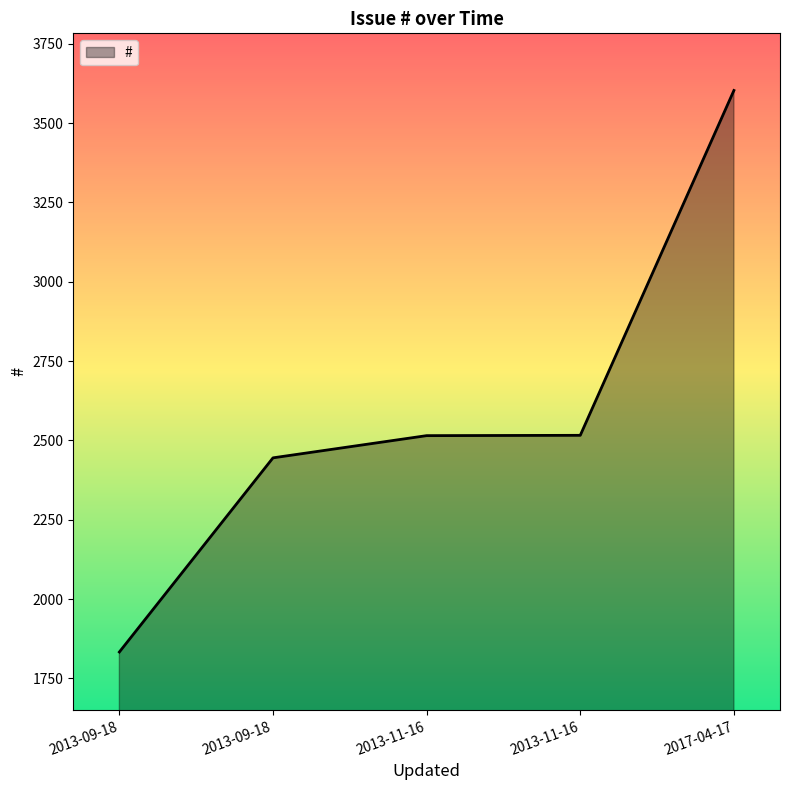

Which label corresponds to the smallest value in the chart?

2013-09-18